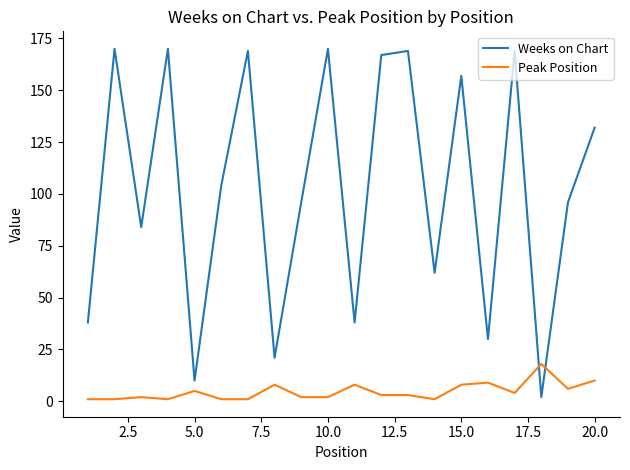

True or false: Peak Position and Weeks on Chart cross at least once.

True